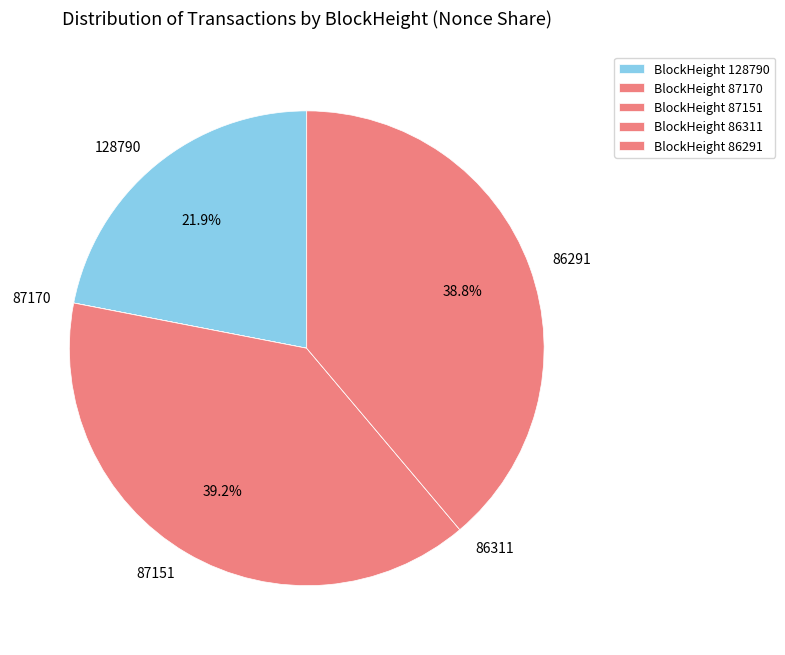

What percentage is the 86291 slice, to the nearest percent?

39%